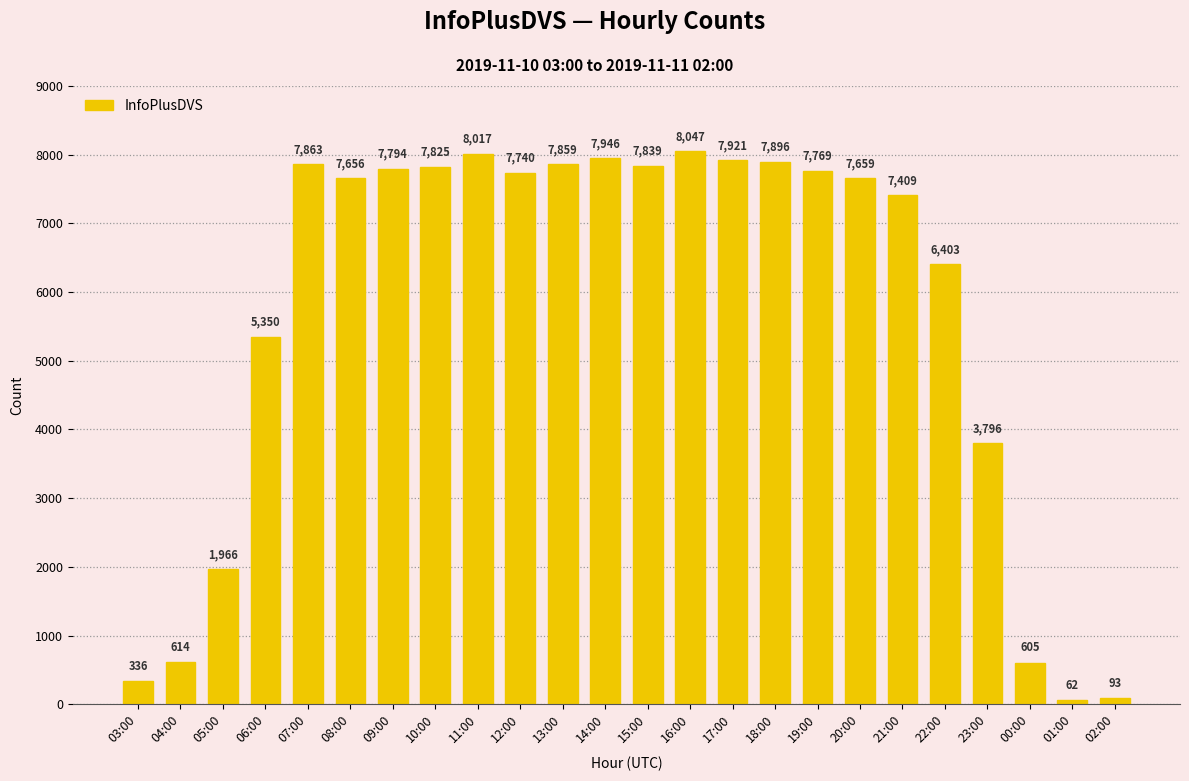

The chart shows a value of 7859 at 13:00. True or false?

True